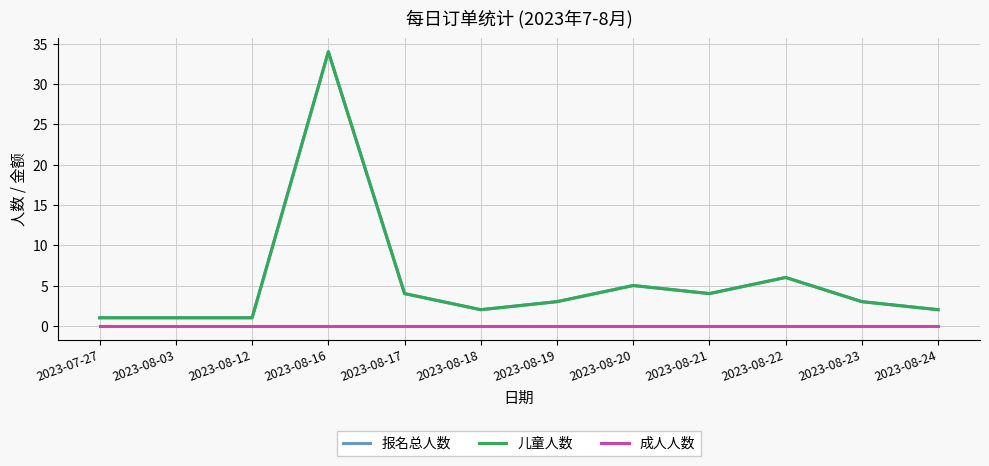

Reading left to right, what are all the values shown in this chart?

报名总人数: 1	1	1	34	4	2	3	5	4	6	3	2
儿童人数: 1	1	1	34	4	2	3	5	4	6	3	2
成人人数: 0	0	0	0	0	0	0	0	0	0	0	0